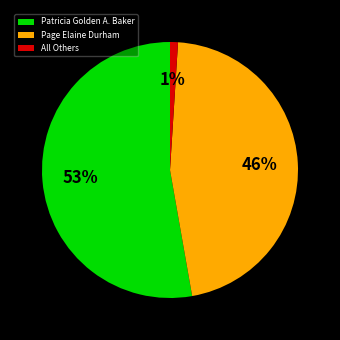

Do Page Elaine Durham and All Others together represent more than half of the pie?

No